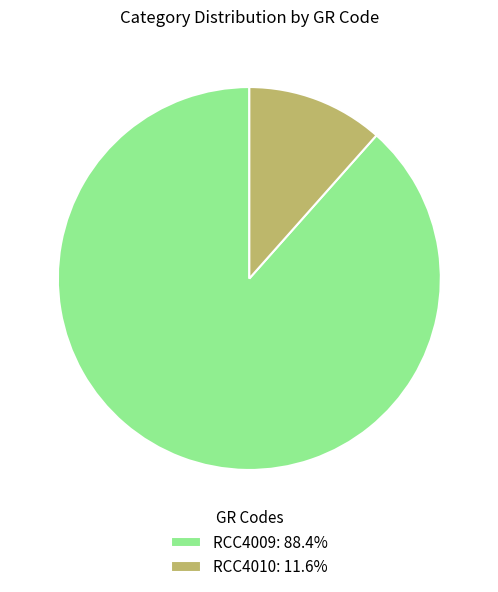

What is the largest slice in the pie chart?

RCC4009